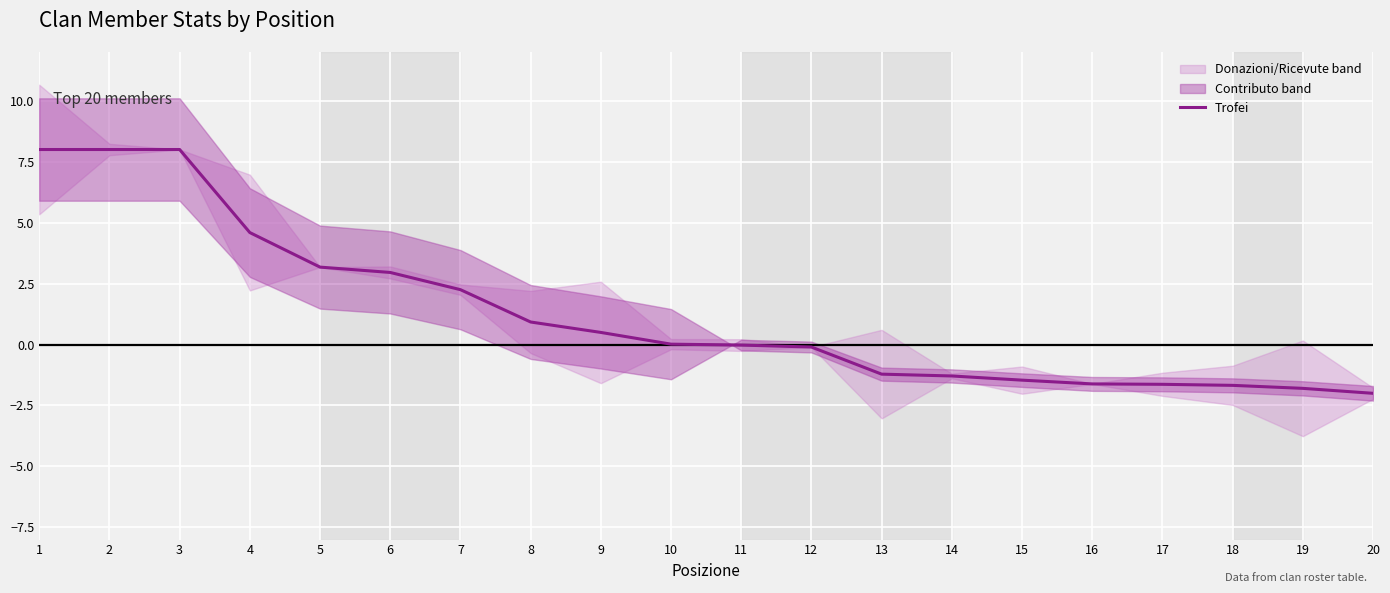

What is the difference between the second highest and minimum values?

10.0